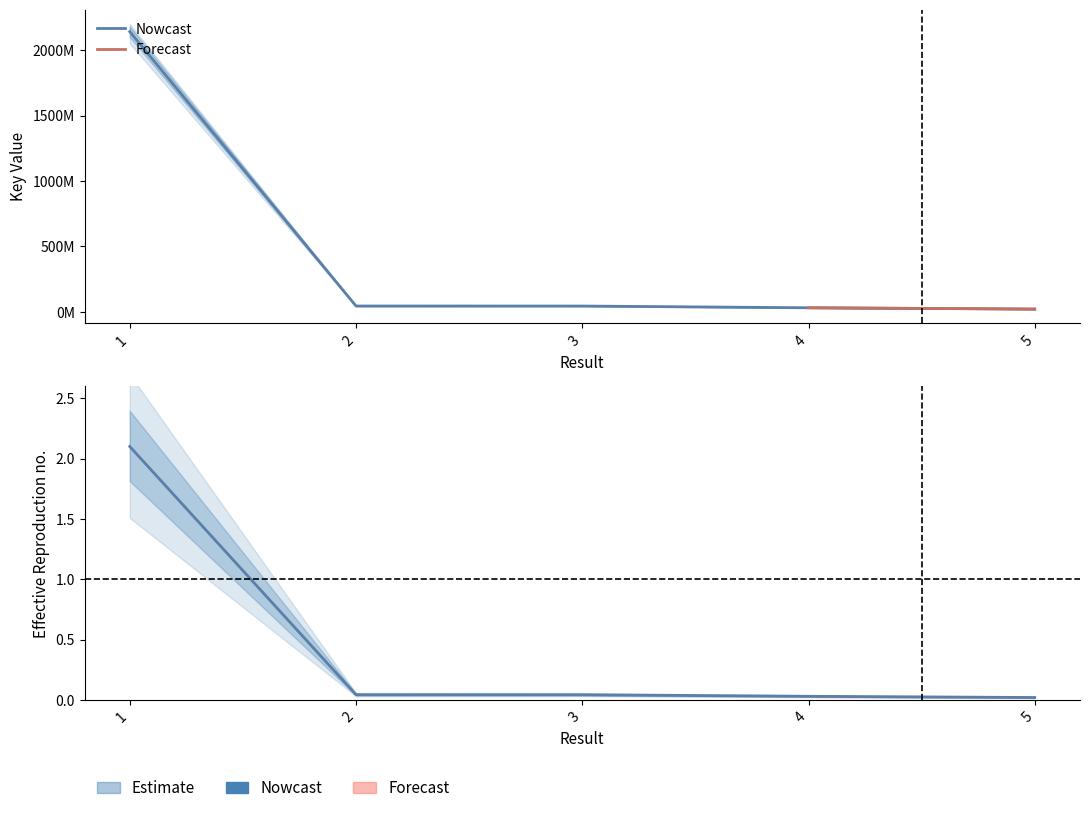

Reading left to right, extract all data points from this chart.

2.1	0.0	0.0	0.0	0.0